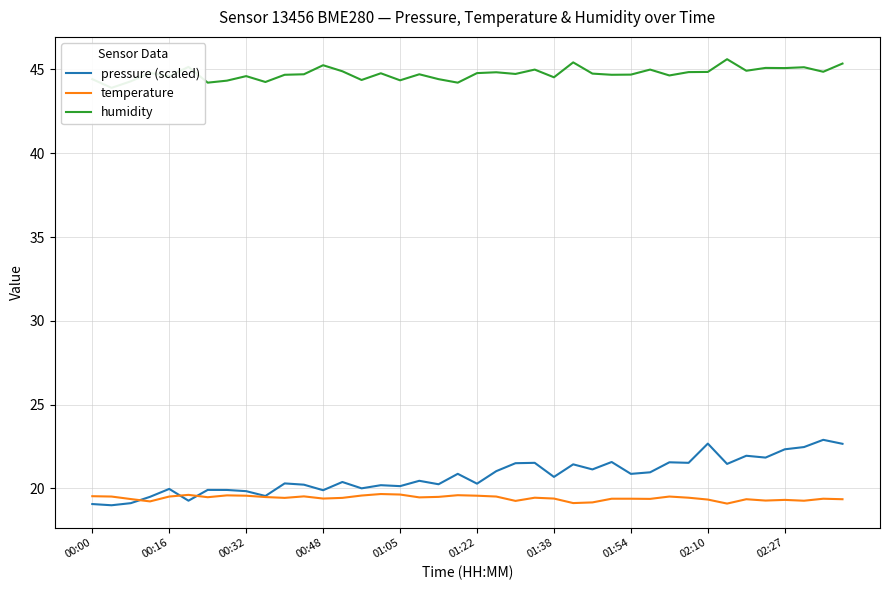

What is the lowest value of the temperature series?

19.1